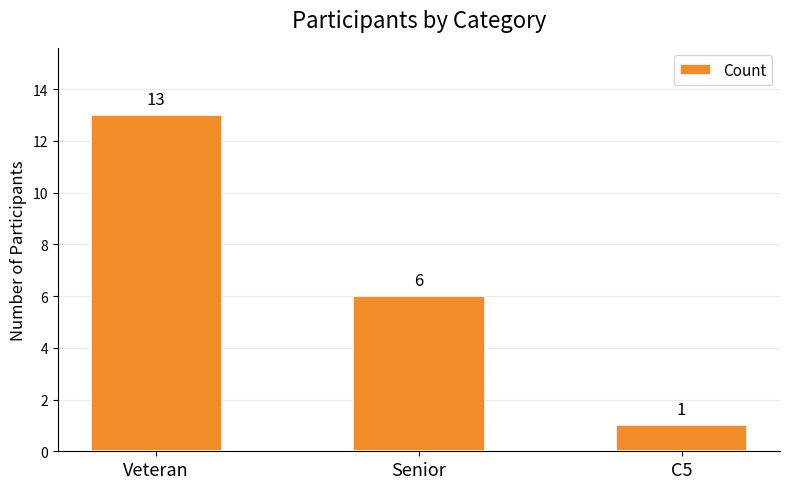

How many values are between 1 and 13?

3